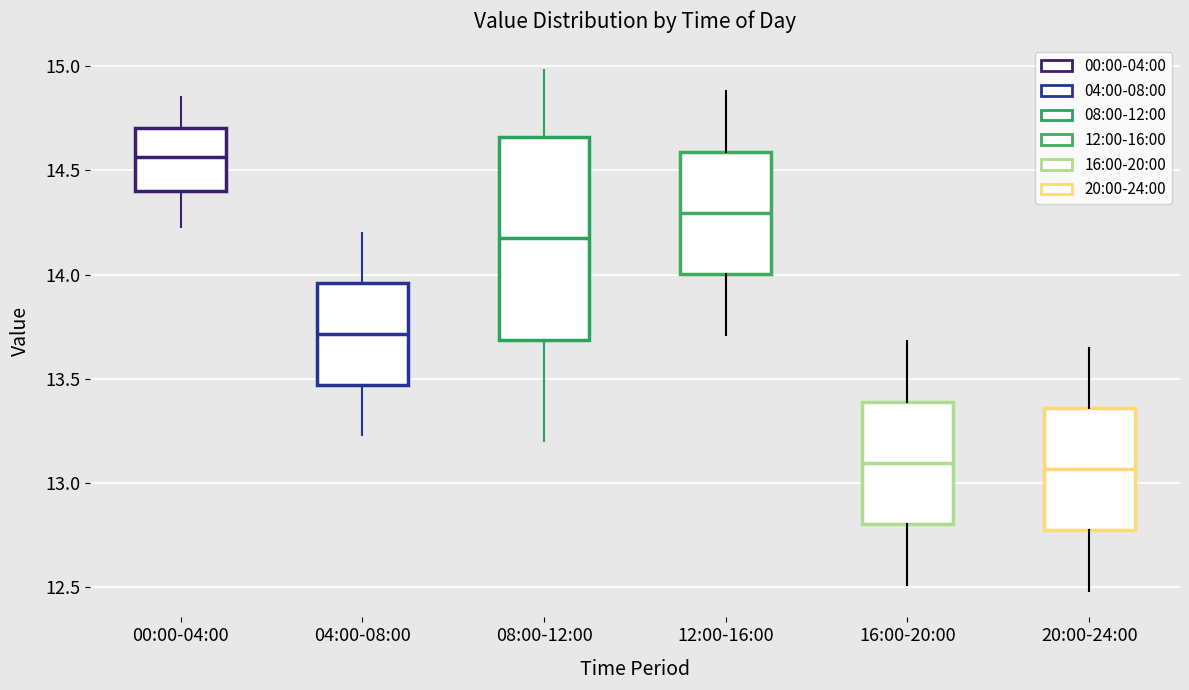

Comparing the boxes themselves (not the whiskers), which one is the tallest?

08:00-12:00